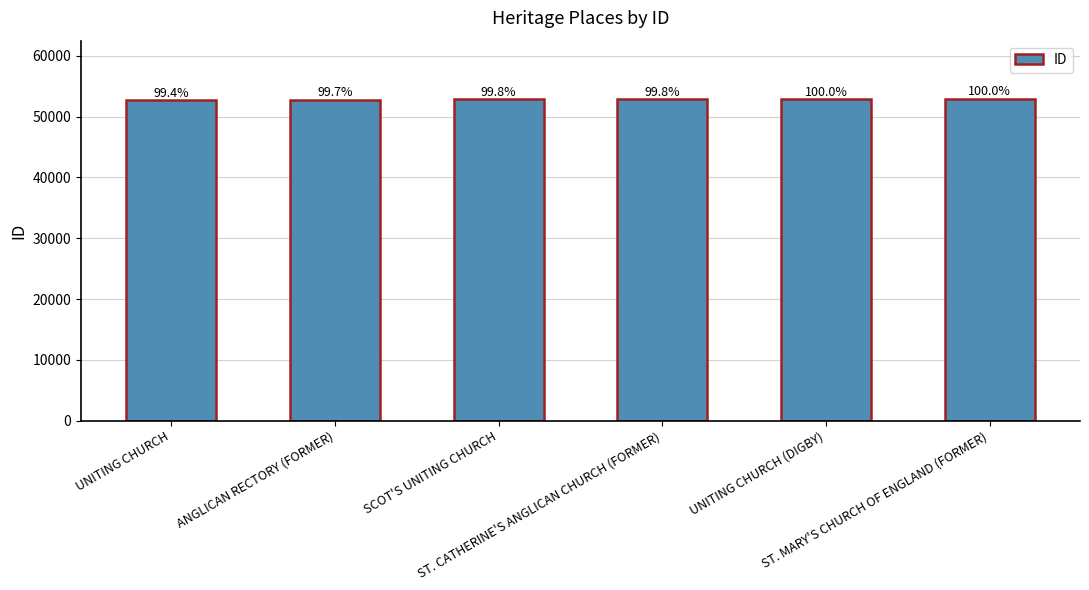

What is the average value?

52862